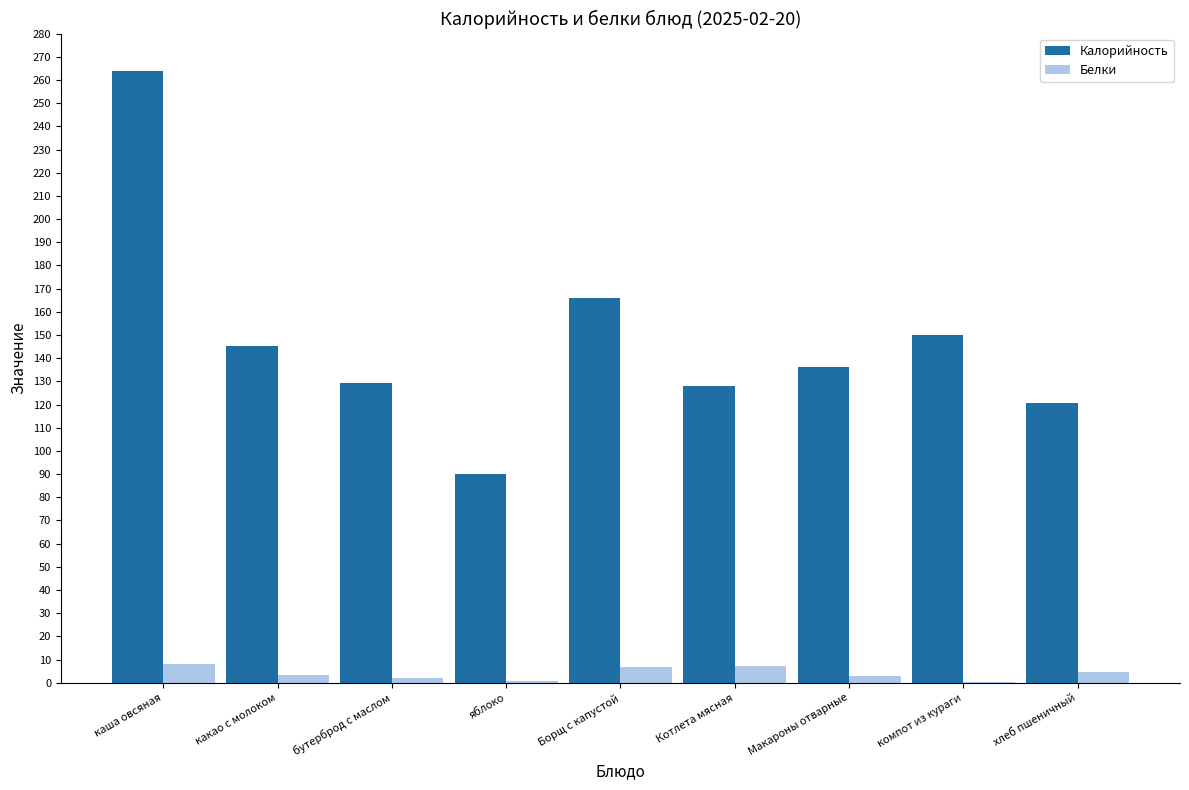

What is the sum of all Калорийность values?

1329.2